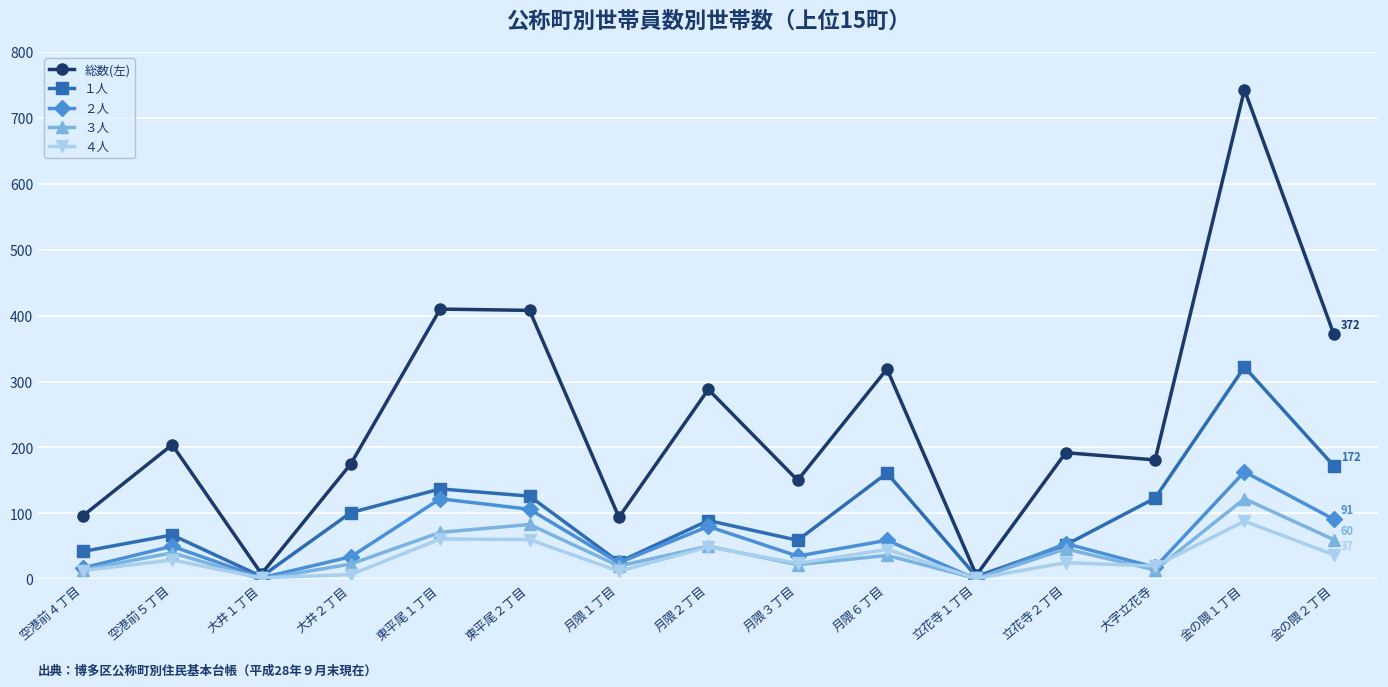

Rank the series by their maximum value, from lowest to highest.

４人, ３人, ２人, １人, 総数(左)